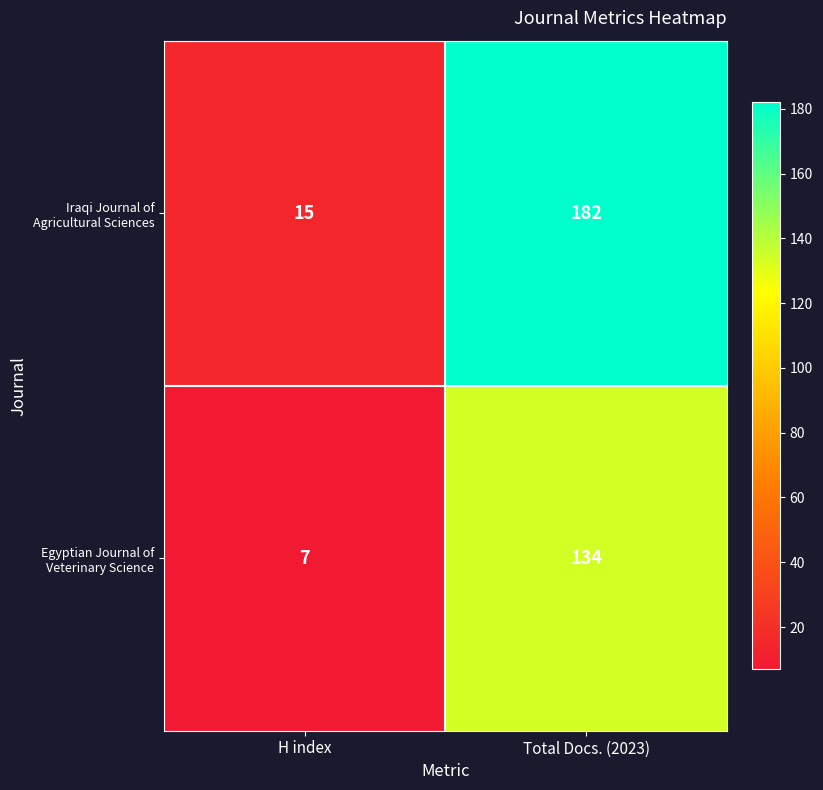

At which category does the chart reach its peak across all series?

Total Docs. (2023)